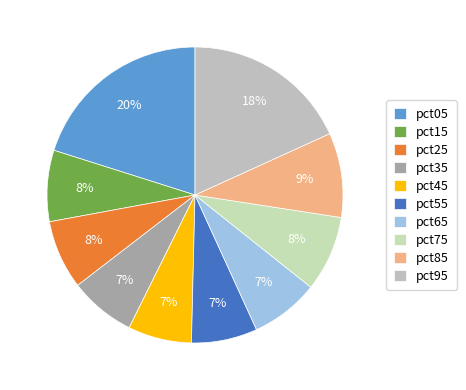

How much of the chart is everything except pct95?

81.8%